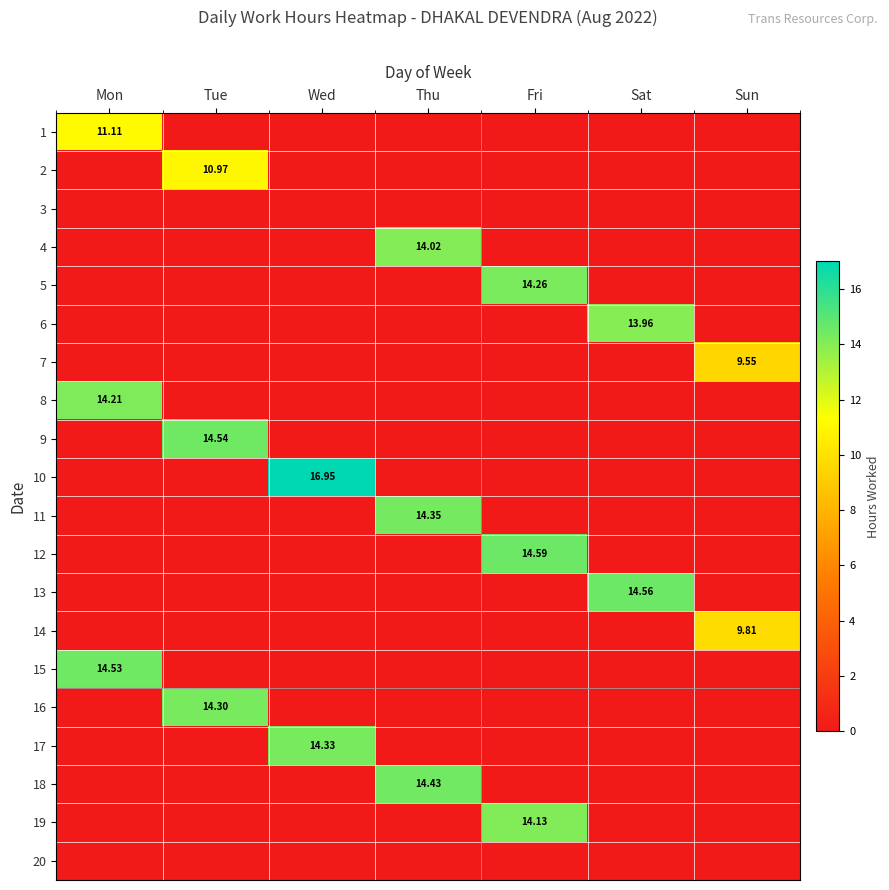

At how many categories does at least one series exceed 11?

6